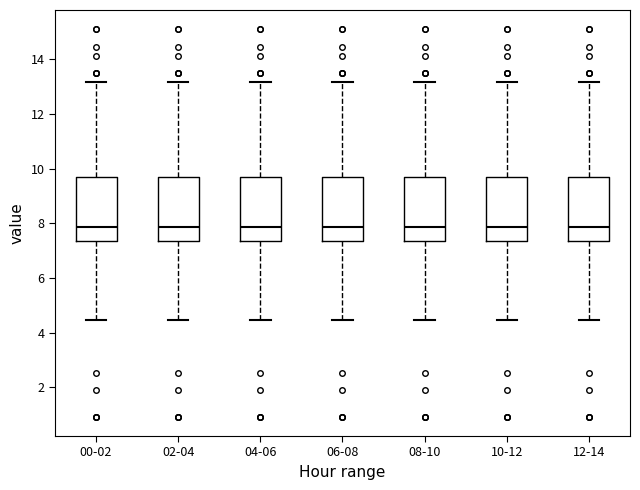

Reading left to right, read every box against the y-axis: the position of its median line, the range the box covers, and the ends of its whiskers. The values are not printed on the chart, so give them approximately, as read against the axis.

00-02: median 7.8, box 7.4 to 9.8, whiskers 4.4 to 13.2
02-04: median 7.8, box 7.4 to 9.8, whiskers 4.4 to 13.2
04-06: median 7.8, box 7.4 to 9.8, whiskers 4.4 to 13.2
06-08: median 7.8, box 7.4 to 9.8, whiskers 4.4 to 13.2
08-10: median 7.8, box 7.4 to 9.8, whiskers 4.4 to 13.2
10-12: median 7.8, box 7.4 to 9.8, whiskers 4.4 to 13.2
12-14: median 7.8, box 7.4 to 9.8, whiskers 4.4 to 13.2